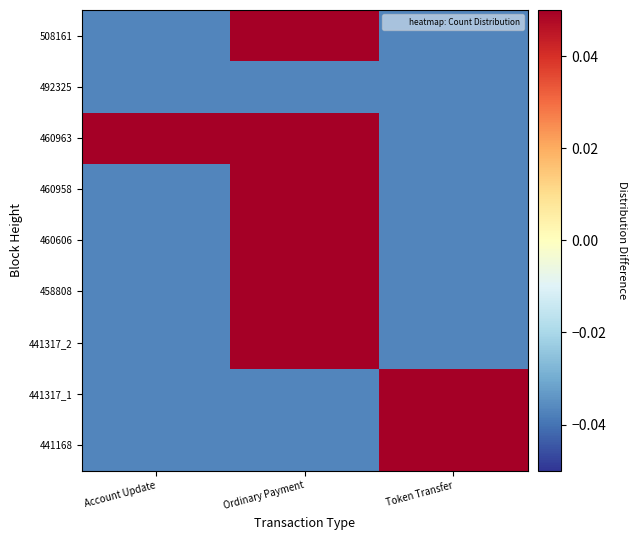

At how many categories does at least one series exceed 0?

3